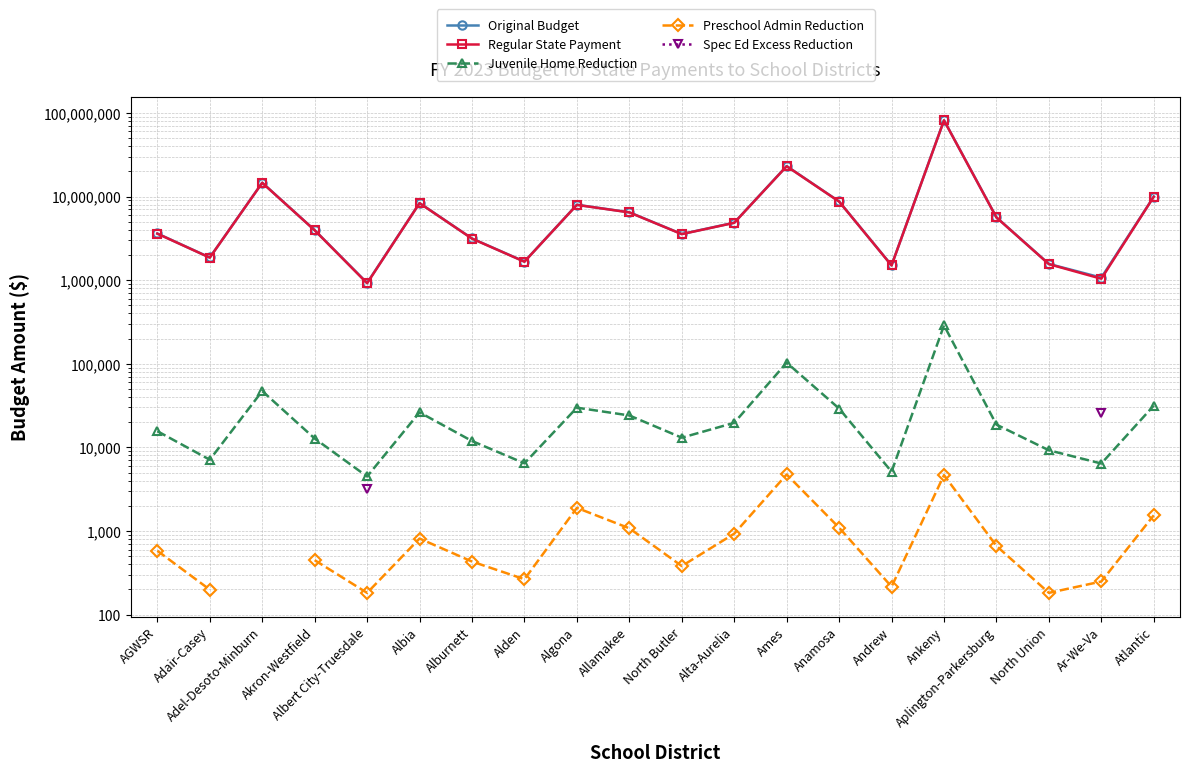

How many interior local peaks does the Juvenile Home Reduction series have?

5